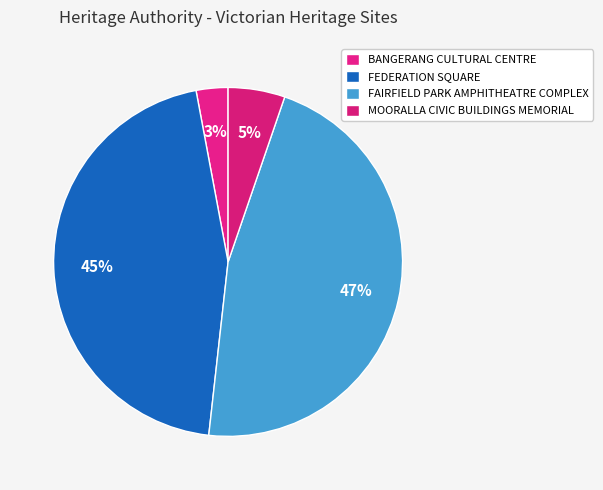

What percentage is the FAIRFIELD PARK AMPHITHEATRE COMPLEX slice, to the nearest percent?

47%